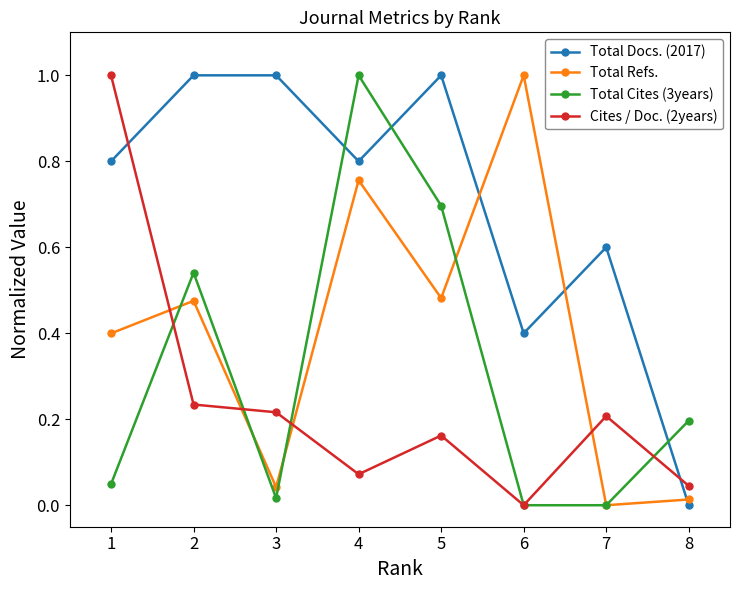

Which series ends up on top after the final intersection of Total Docs. (2017) and Total Refs.?

Total Refs.